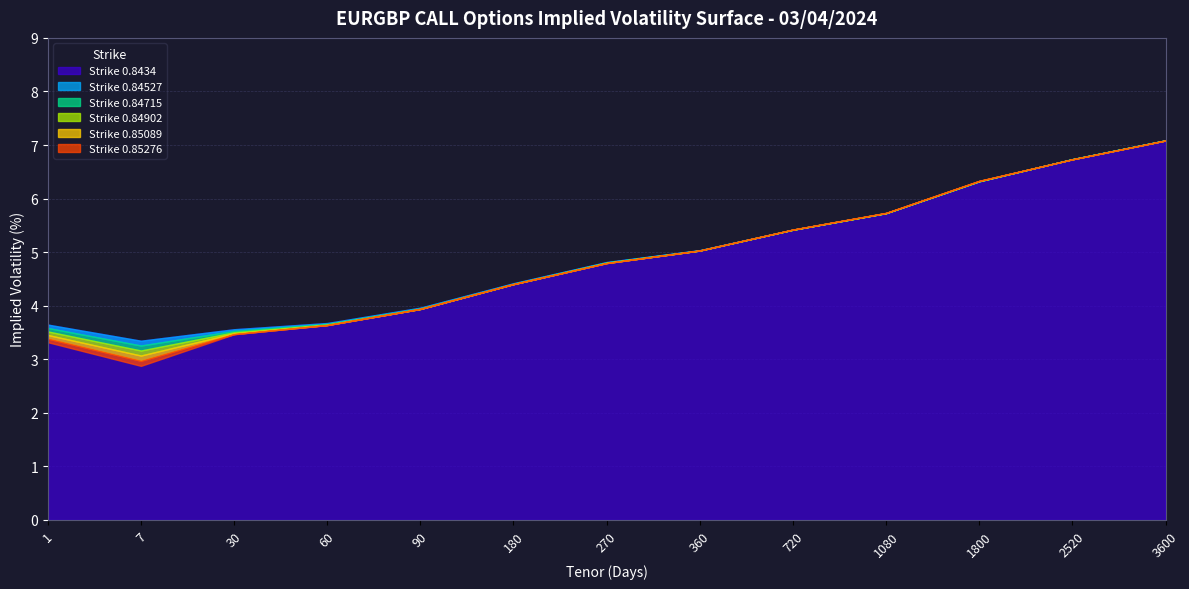

Between 60 and 3600, which series saw the biggest shift?

Strike 0.85089